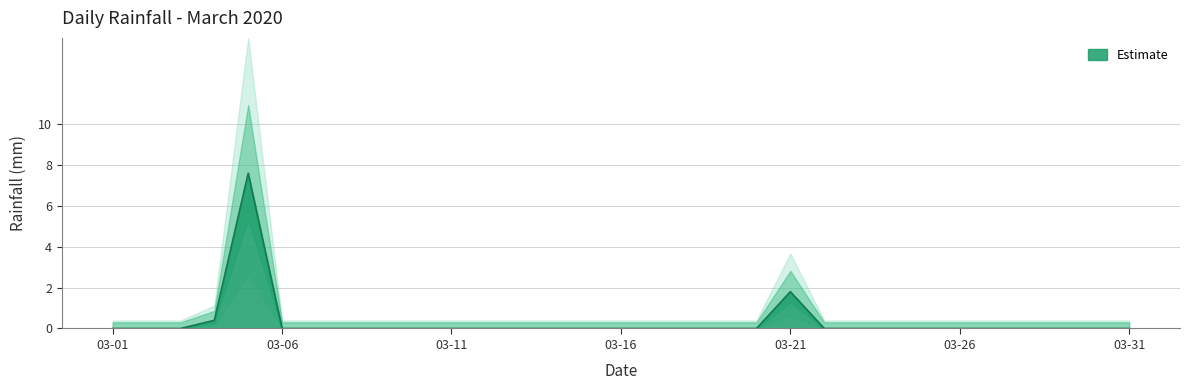

Where is the first local maximum?

2020-03-05